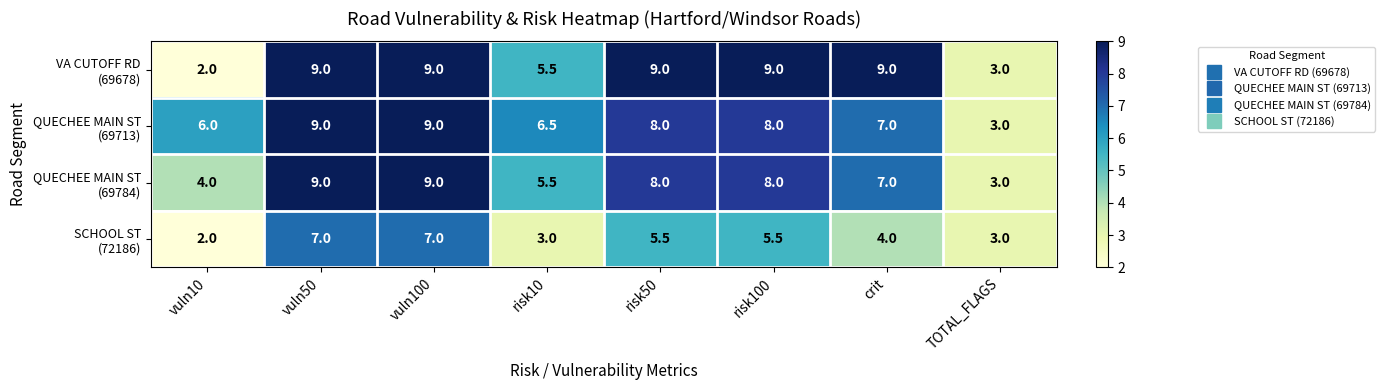

What is the smallest value displayed?

2.0